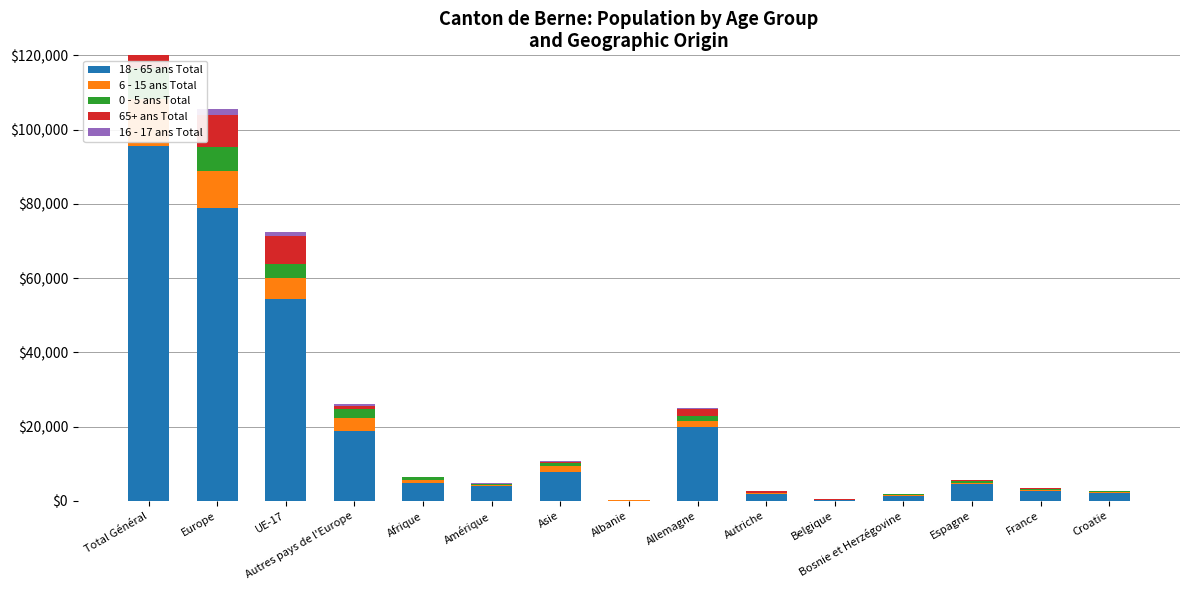

At which label does 0 - 5 ans Total reach its peak?

Total Général